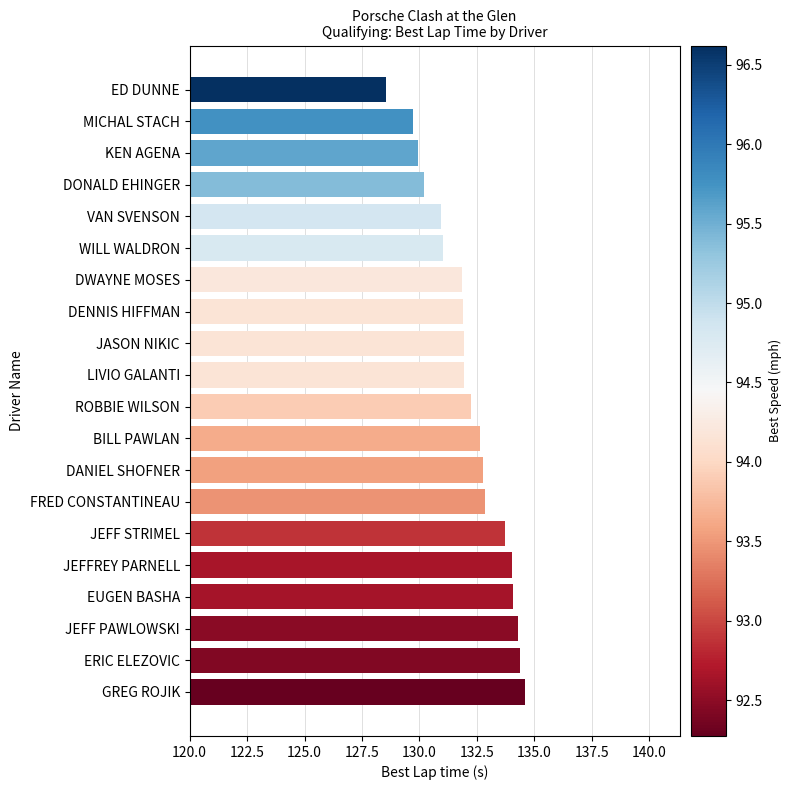

At which category does the chart reach its peak across all series?

GREG ROJIK